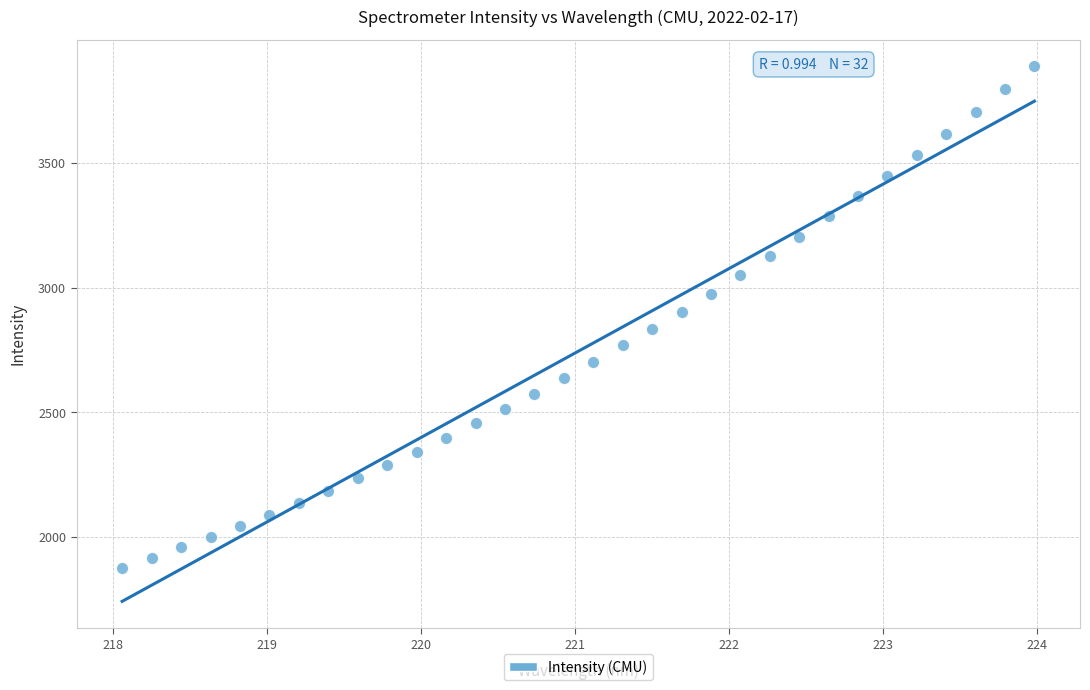

What is the range of X values (max minus min)?

5.9